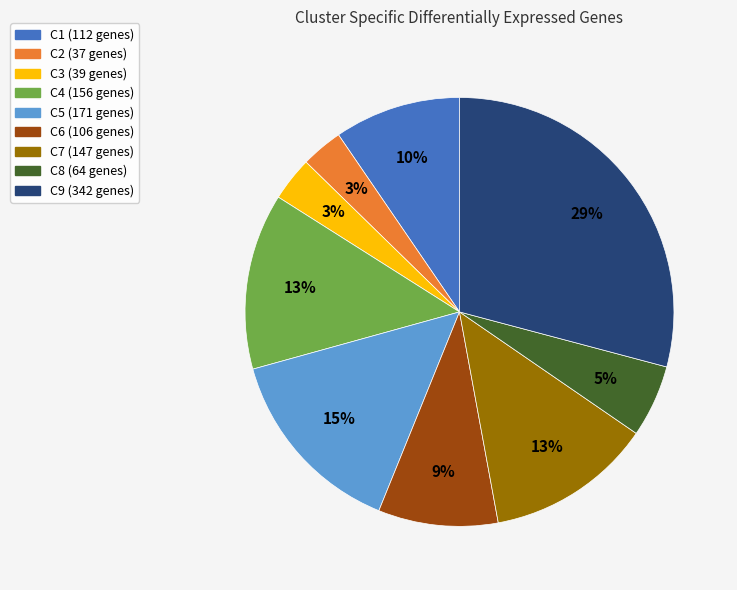

True or false: C3 accounts for 3% of the total.

True